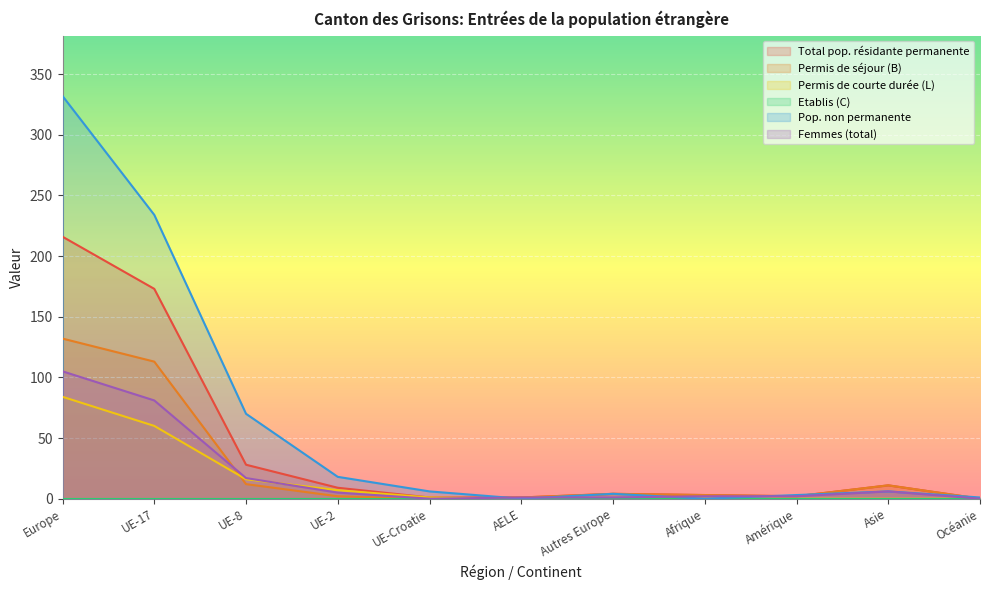

What is the difference between the second highest and minimum values in the Femmes (total) series?

81